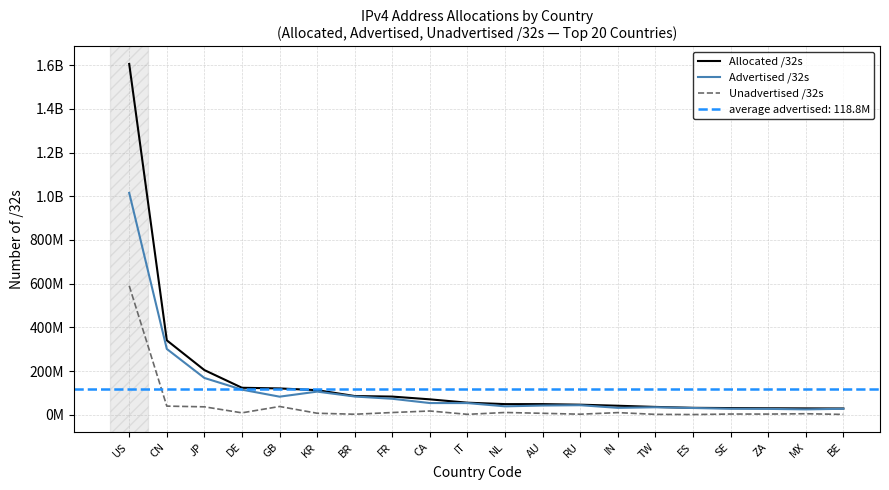

How many interior local peaks does the Advertised /32s series have?

3